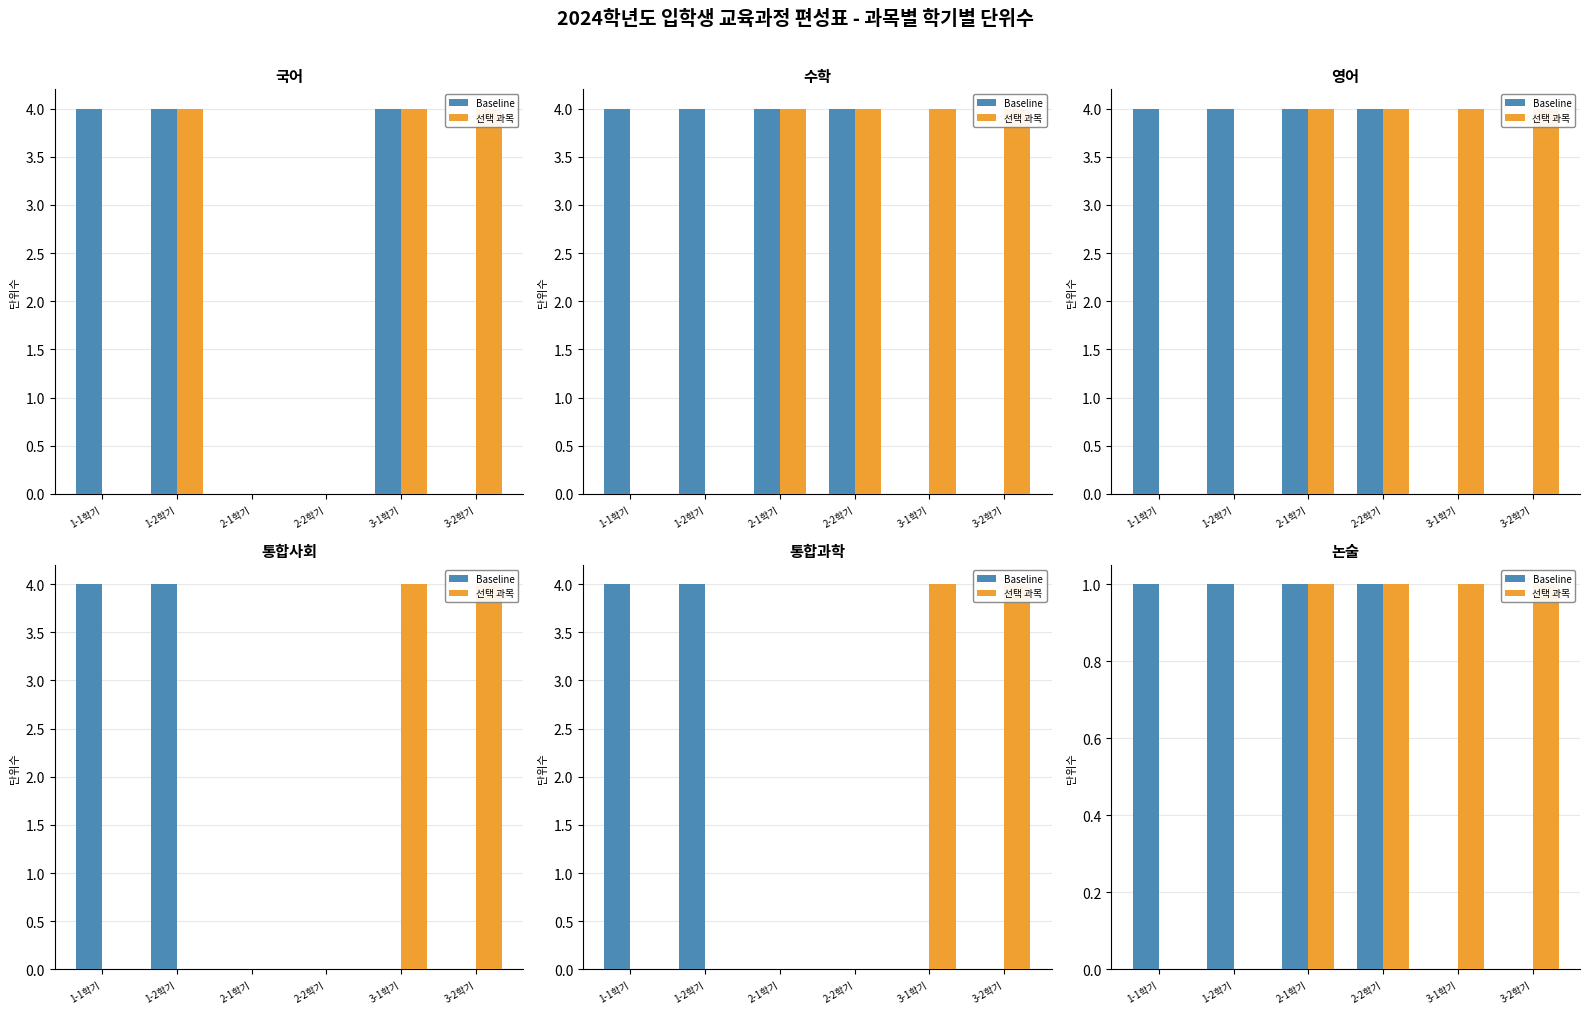

Are the bars horizontal?

No